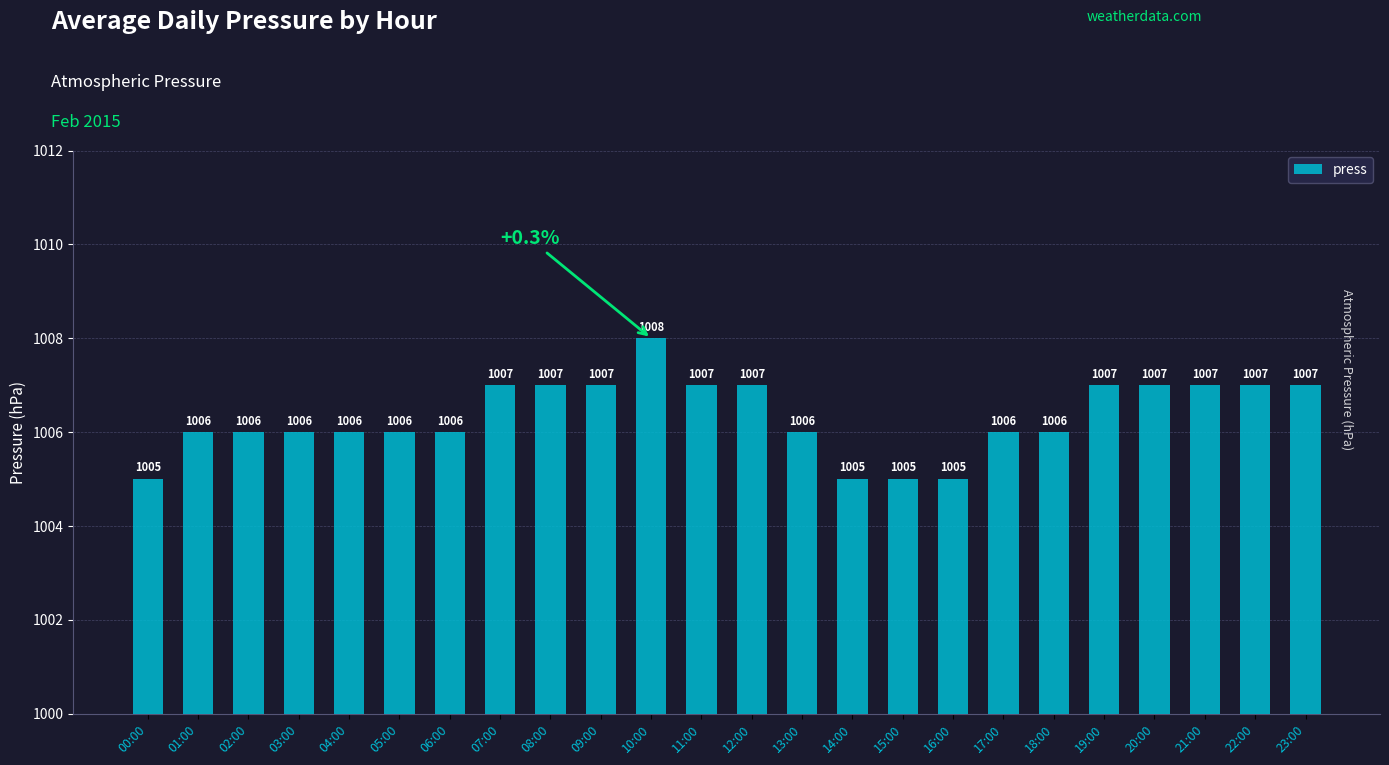

Read the value at 15:00.

1005